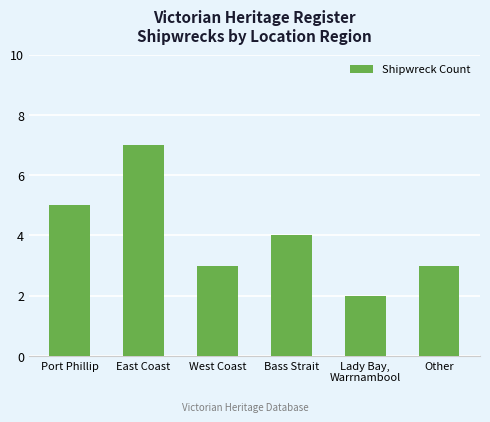

What is the label of the 3rd bar from the left?

West Coast